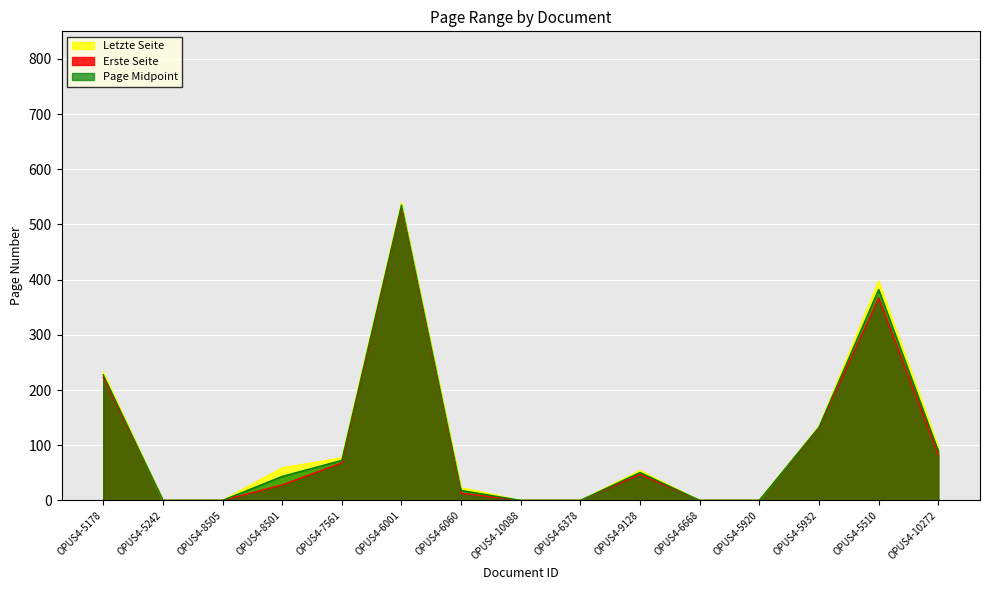

The value of Letzte Seite at OPUS4-5510 is 658.5. True or false?

False